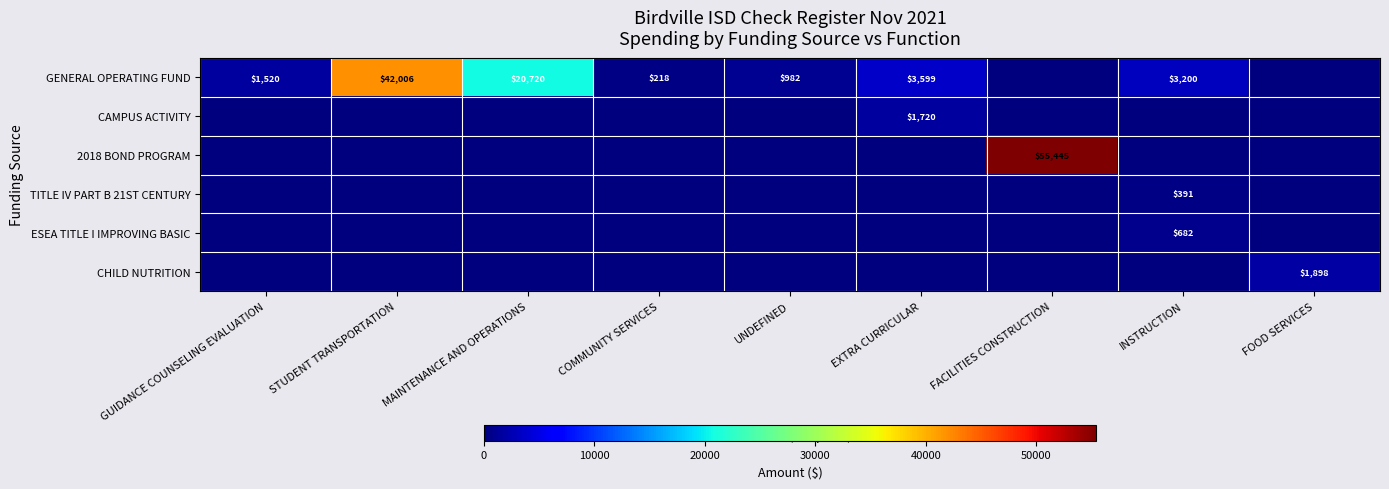

The value of TITLE IV PART B 21ST CENTURY at INSTRUCTION is 391. True or false?

True